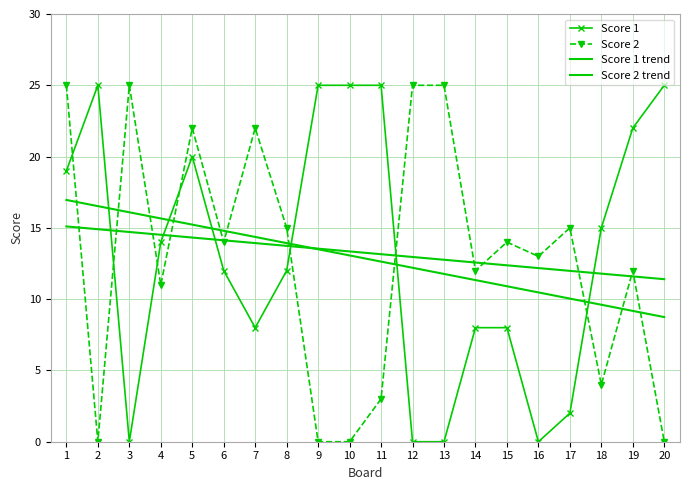

What is the sum of all Score 1 trend values?

265.0